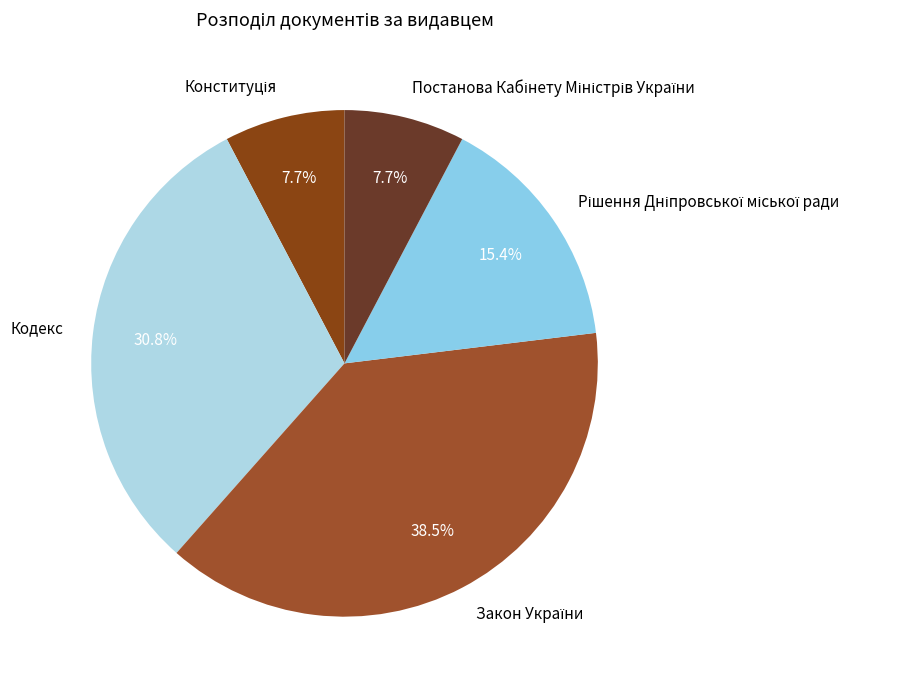

To the nearest percent, what is the average slice percentage?

20%